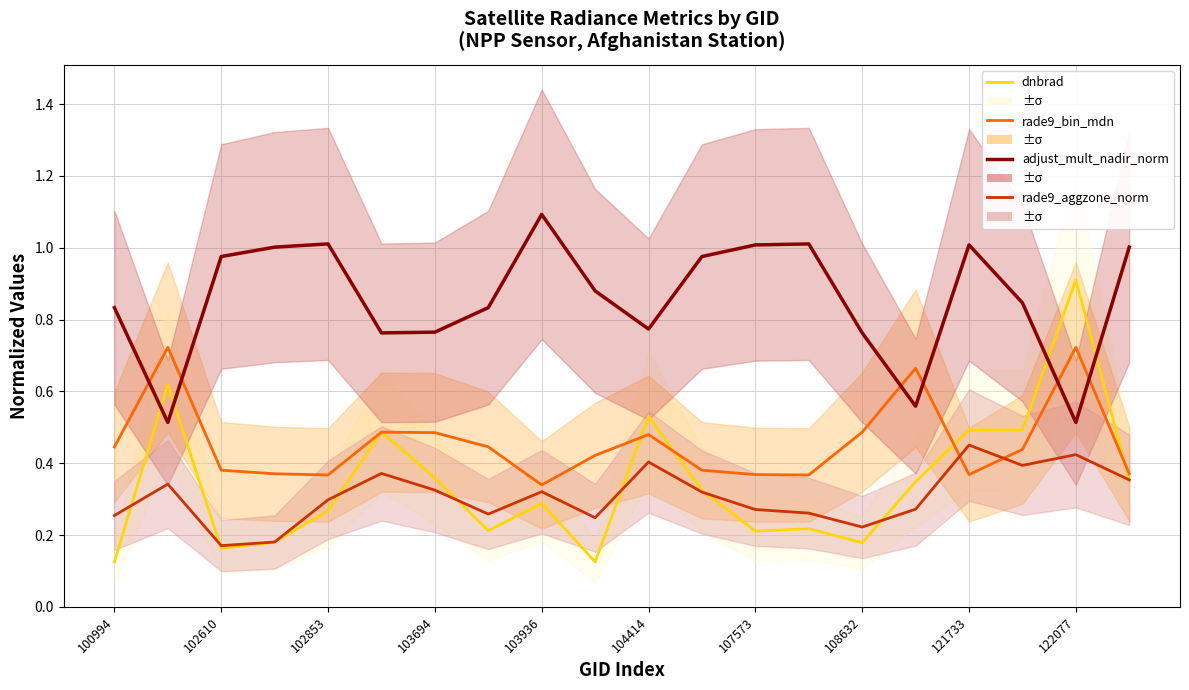

The value of adjust_mult_nadir_norm at 11 is 1.0. True or false?

True